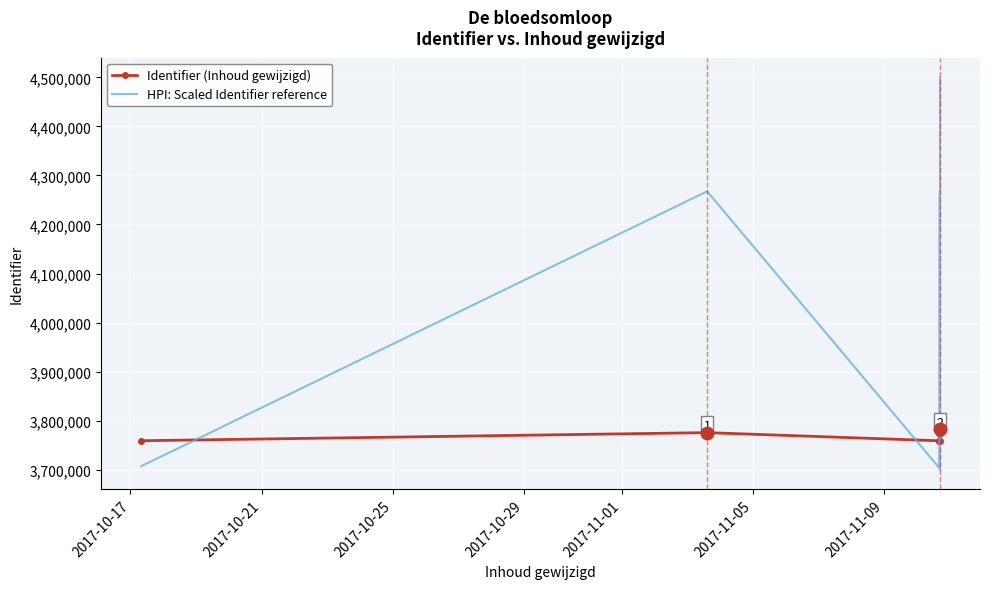

The Identifier (Inhoud gewijzigd) series shows 1212919.2 at 2017-10-17. True or false?

False